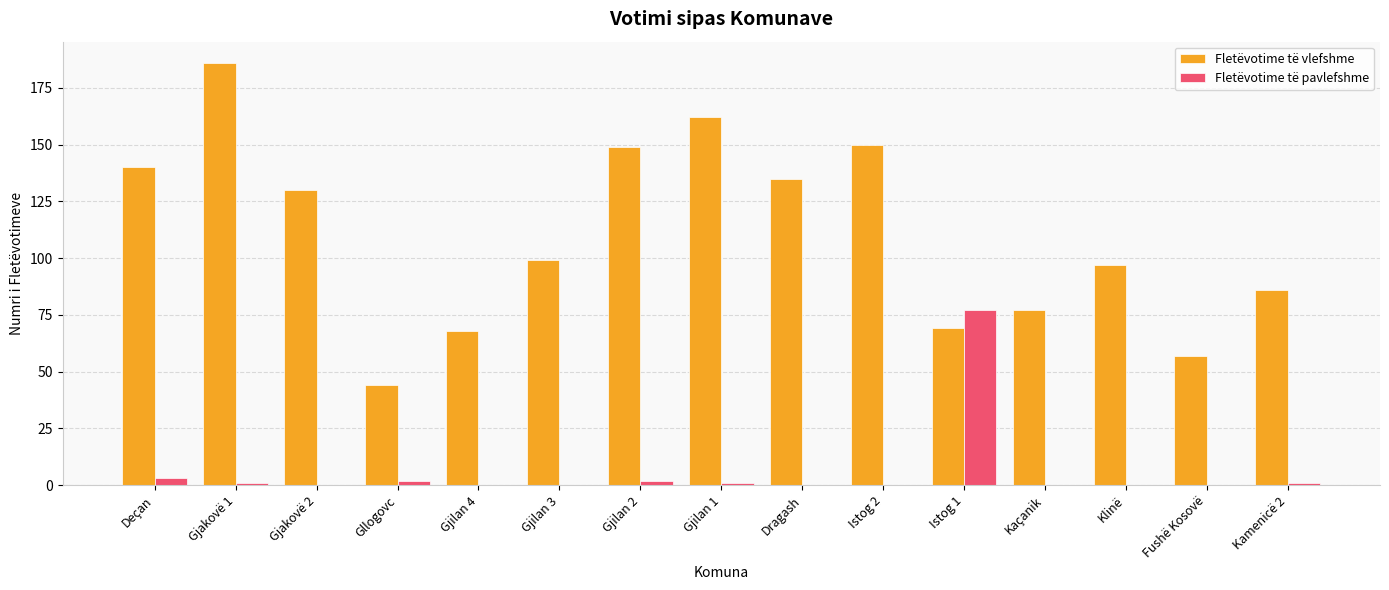

How many categories are shown in the chart?

15